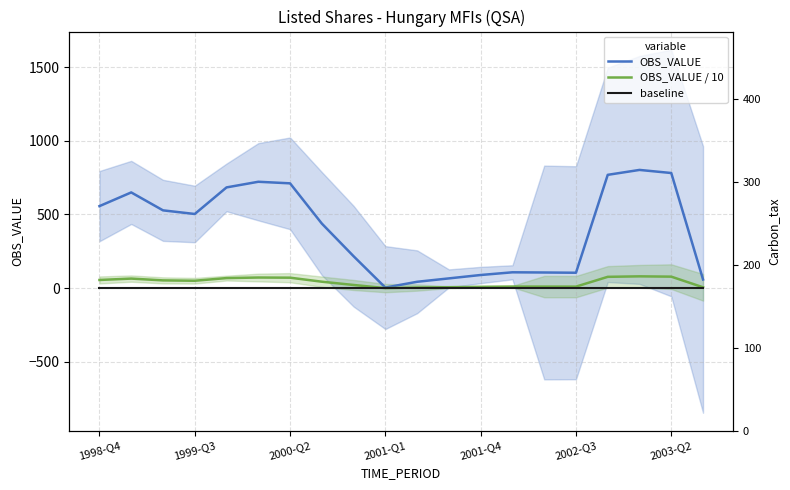

After their last crossing, which series has the higher values: OBS_VALUE / 10 or baseline?

OBS_VALUE / 10